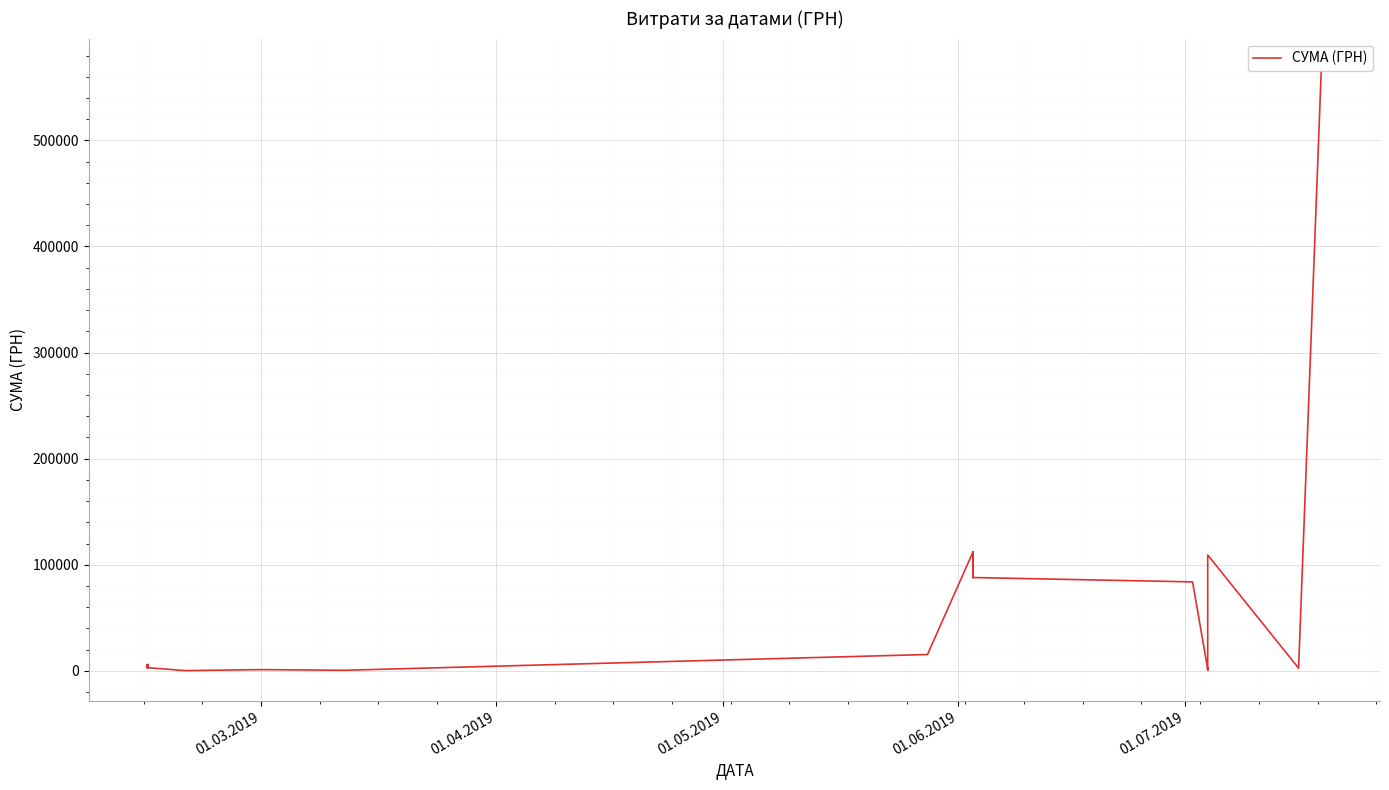

What value does the data have at 01.03.2019?

1168.8